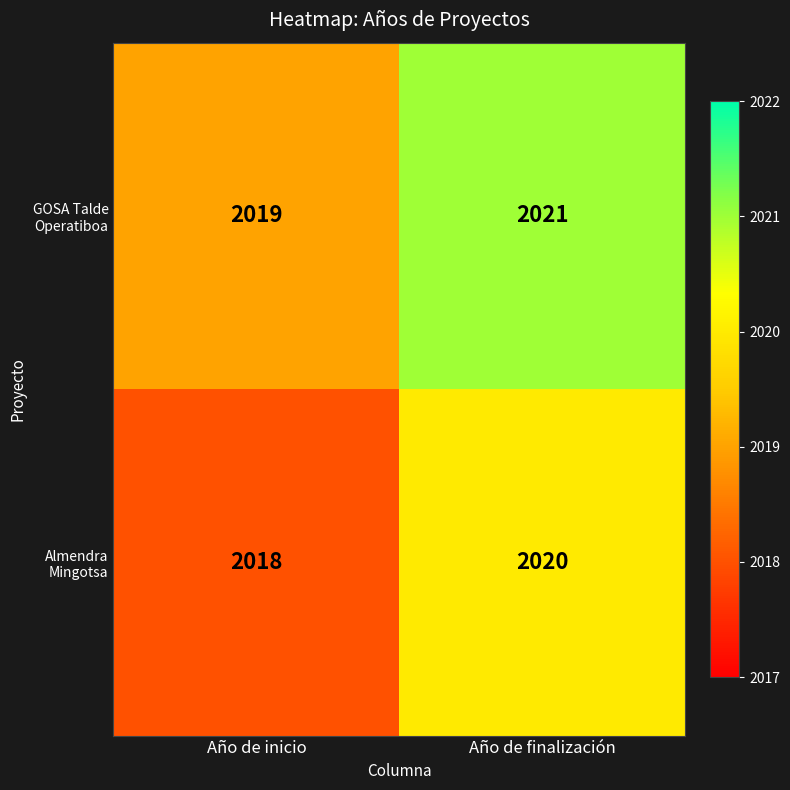

What is the average value of the Almendra Mingotsa series?

2019